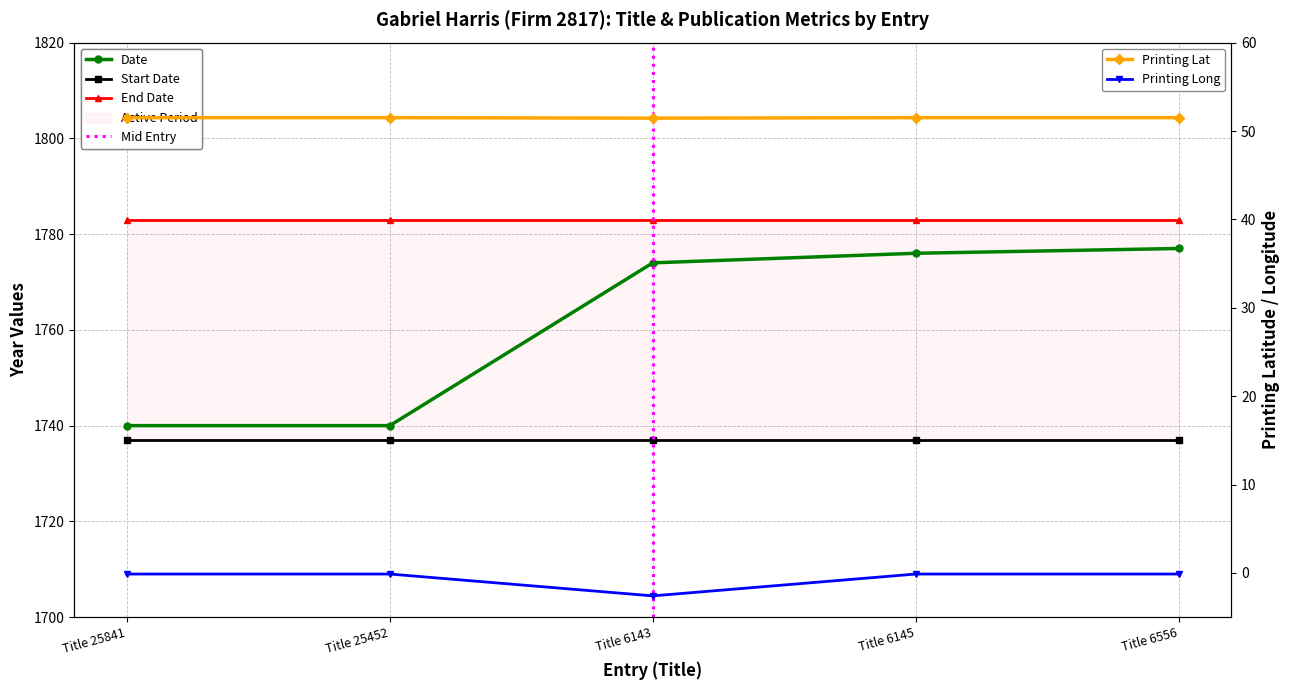

In Printing Long, how many points are lower than both neighbors (excluding endpoints)?

1